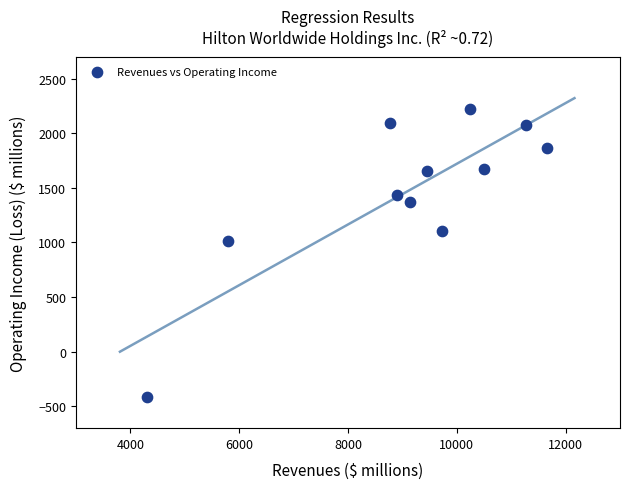

What is the average X value?

9070